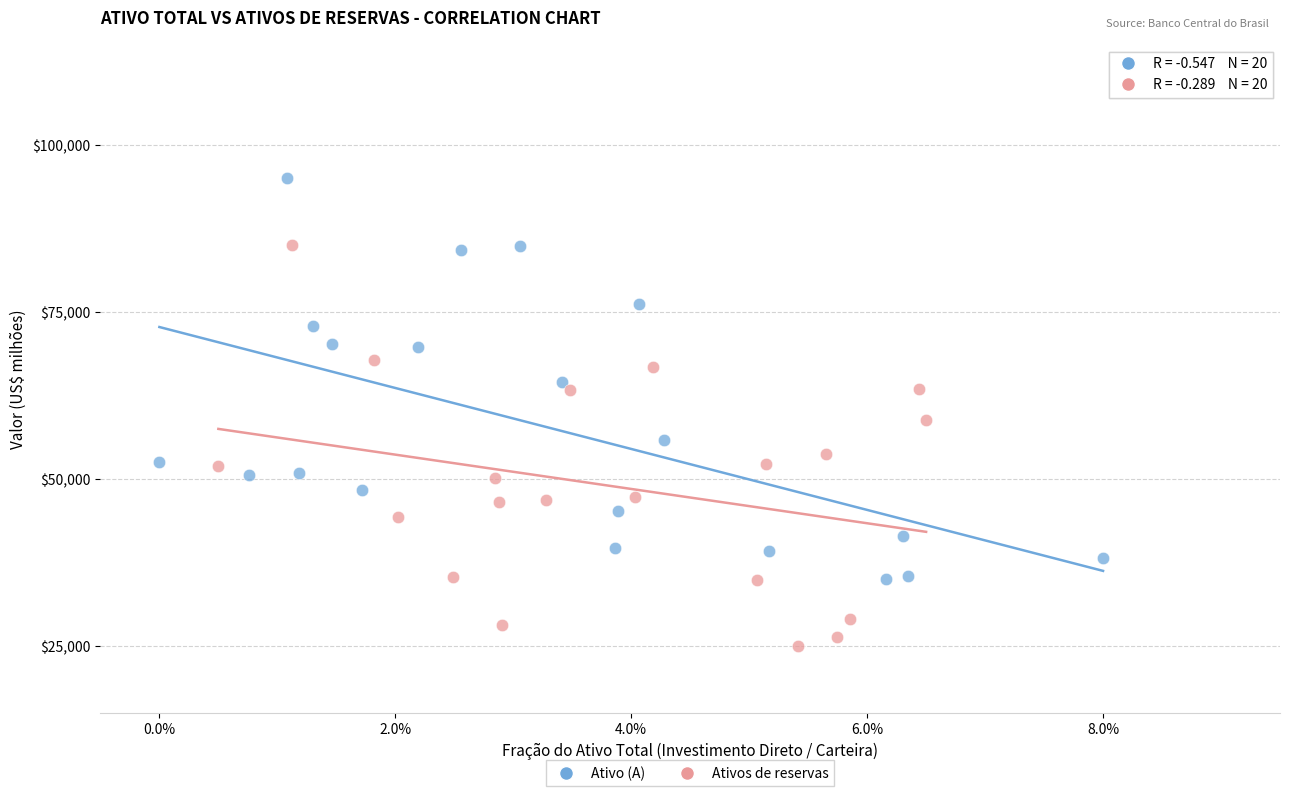

Which series reaches the minimum Y coordinate?

Ativos de reservas